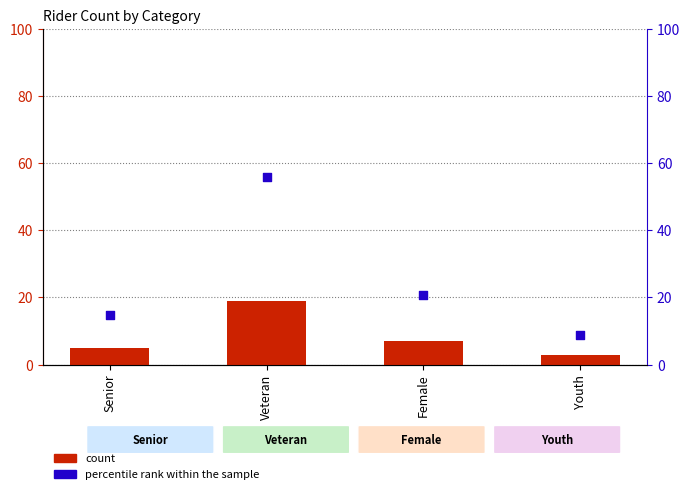

Is the value of count at Veteran greater than the value of percentile rank within the sample at Veteran?

No